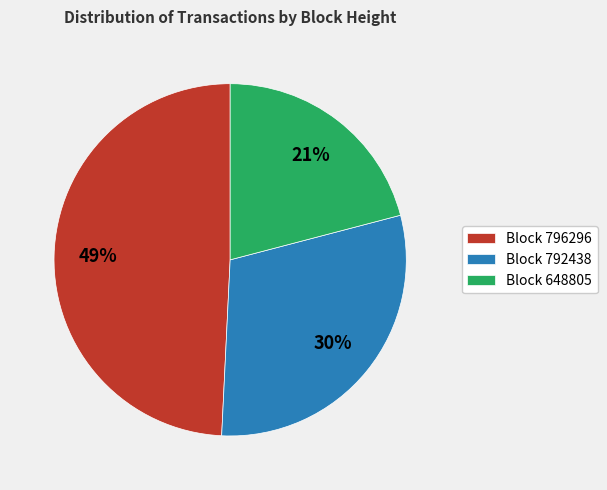

Does any single category account for the majority?

No